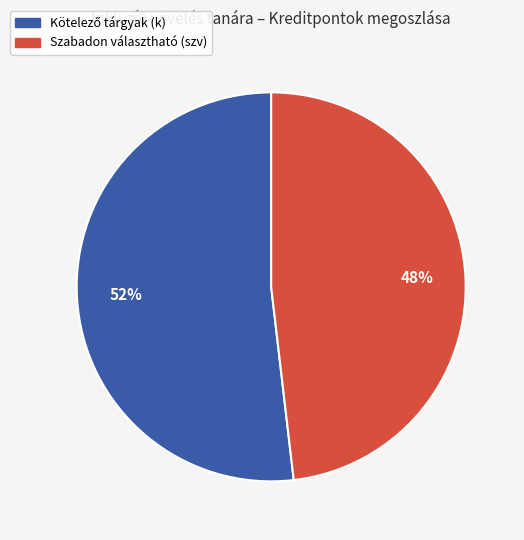

To the nearest percent, what is the difference between the largest and smallest slice percentages?

4%